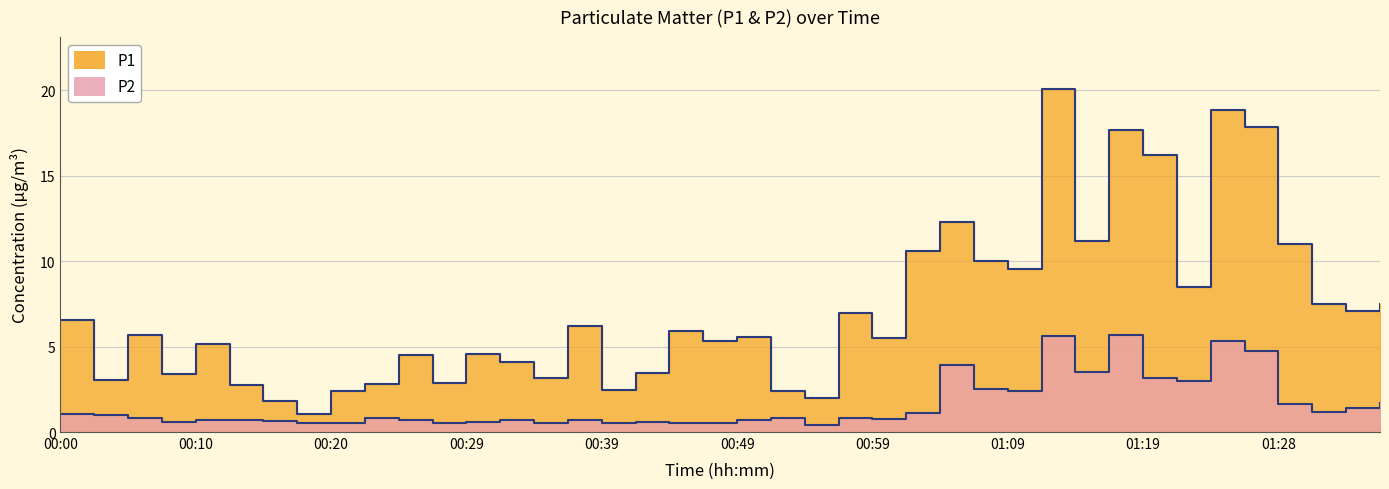

Count the number of categories in the chart.

40